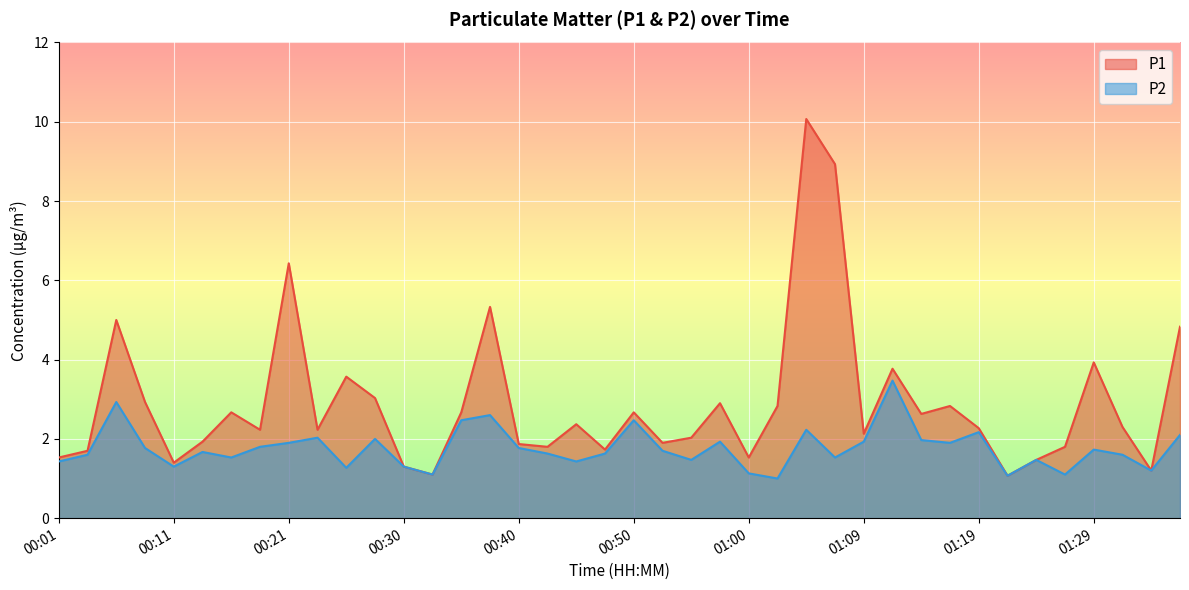

List the series in order of their overall mean, highest first.

P1, P2